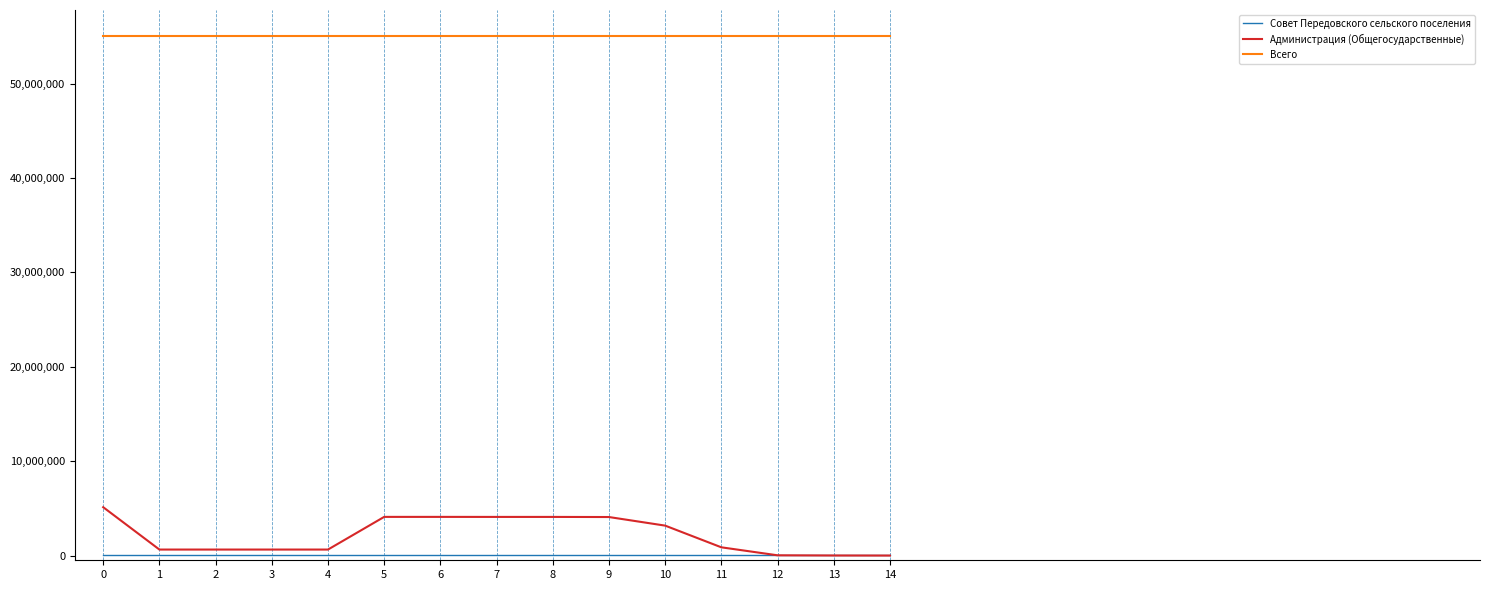

Which series has the widest spread of values?

Администрация (Общегосударственные)